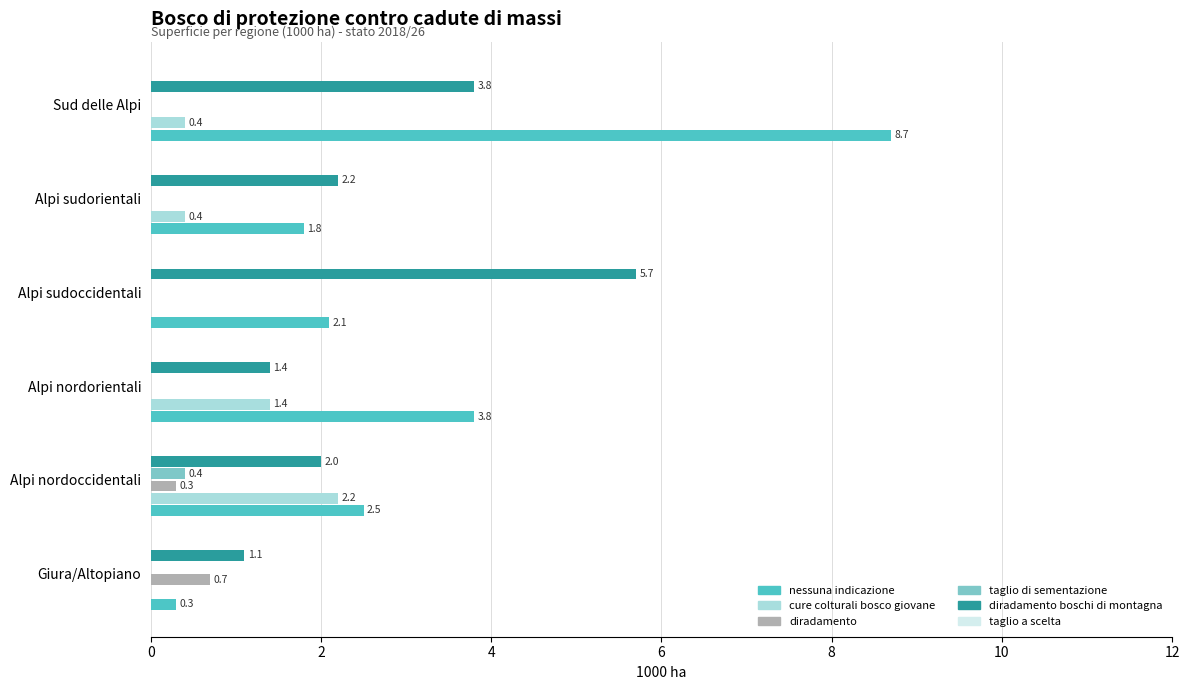

At which category is the sum across all series the highest?

Sud delle Alpi